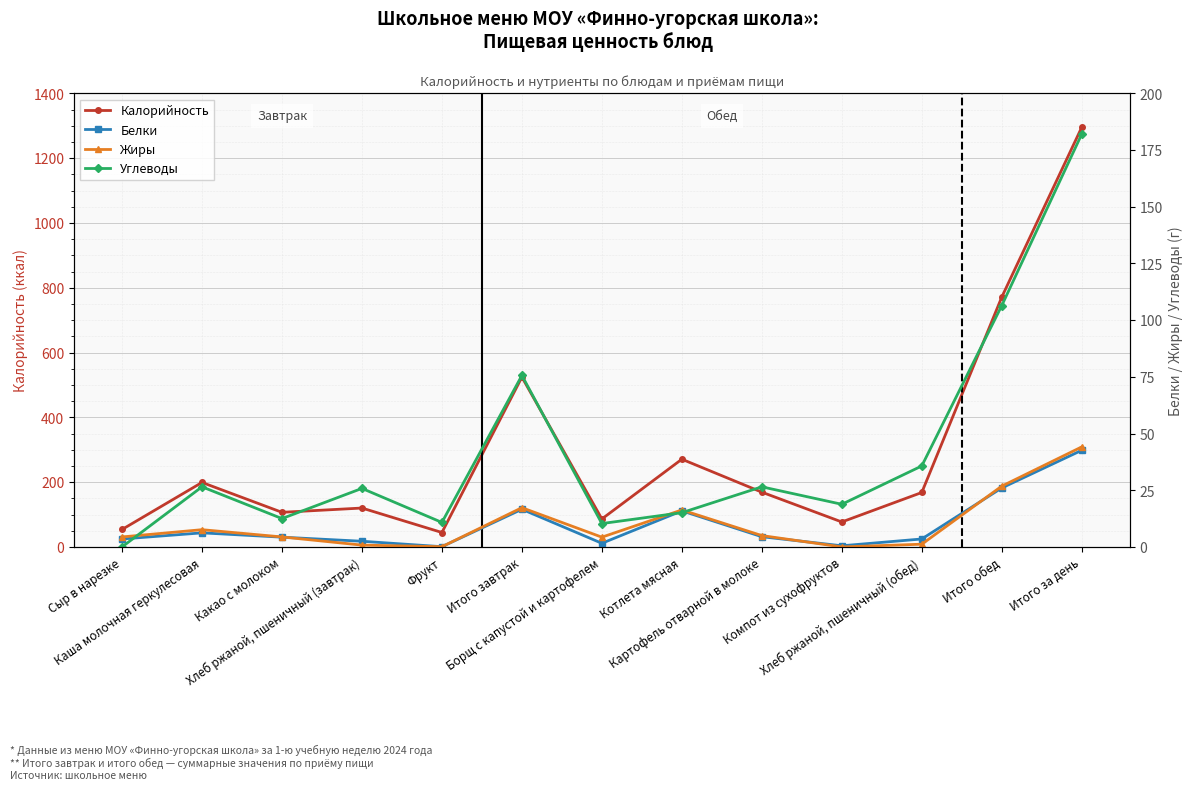

Reading left to right, extract all data points from this chart.

Калорийность: 53.8	199.0	106.8	120.0	44.5	524.1	86.3	270.7	169.0	77.0	168.0	771.0	1295.1
Белки: 3.5	6.2	4.3	2.5	0.1	16.6	1.6	15.9	4.5	0.5	3.5	26.0	42.6
Жиры: 4.4	7.6	4.4	0.8	0.1	17.3	4.3	16.3	5.0	0.0	1.2	26.8	44.1
Углеводы: 0.0	26.5	12.5	25.8	10.8	75.6	10.3	15.1	26.5	18.8	35.7	106.4	182.0